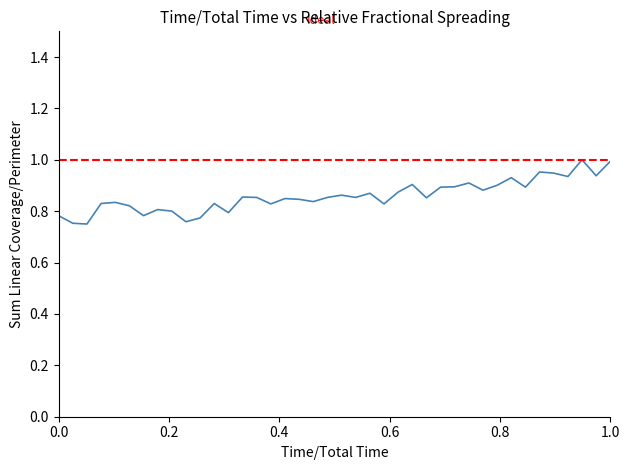

Is it true that the value at 15 is 0.2?

False